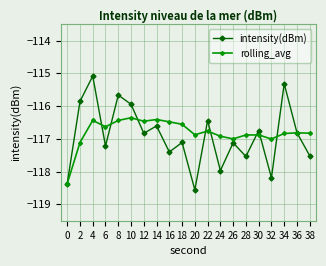

Rank the series by their average value, from highest to lowest.

rolling_avg, intensity(dBm)